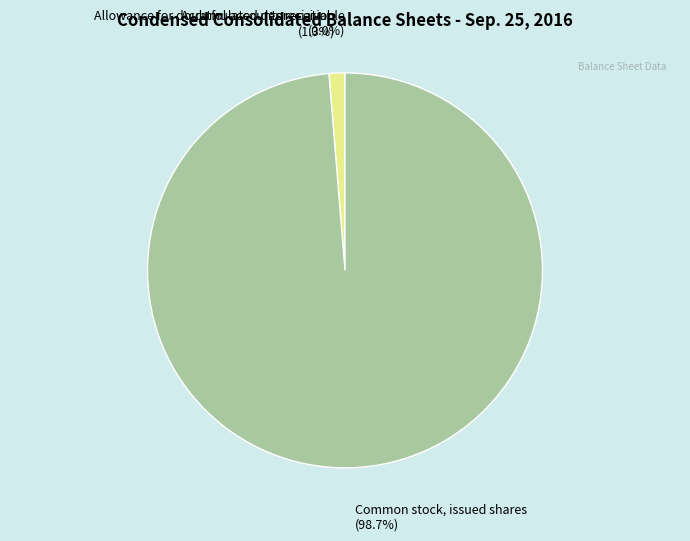

What portion of the pie excludes Accumulated depreciation?

98.7%